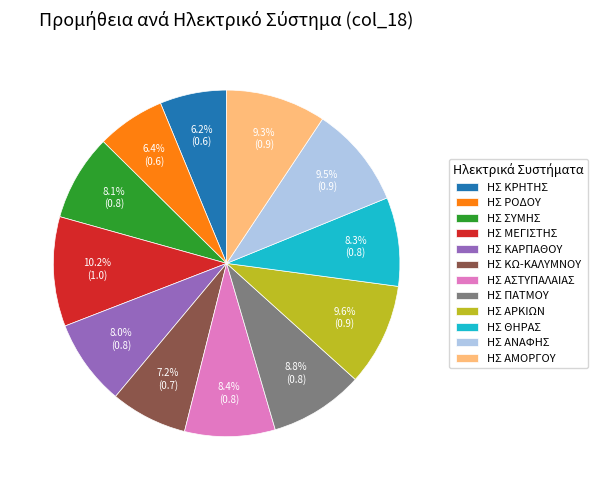

What is the largest slice in the pie chart?

ΗΣ ΜΕΓΙΣΤΗΣ